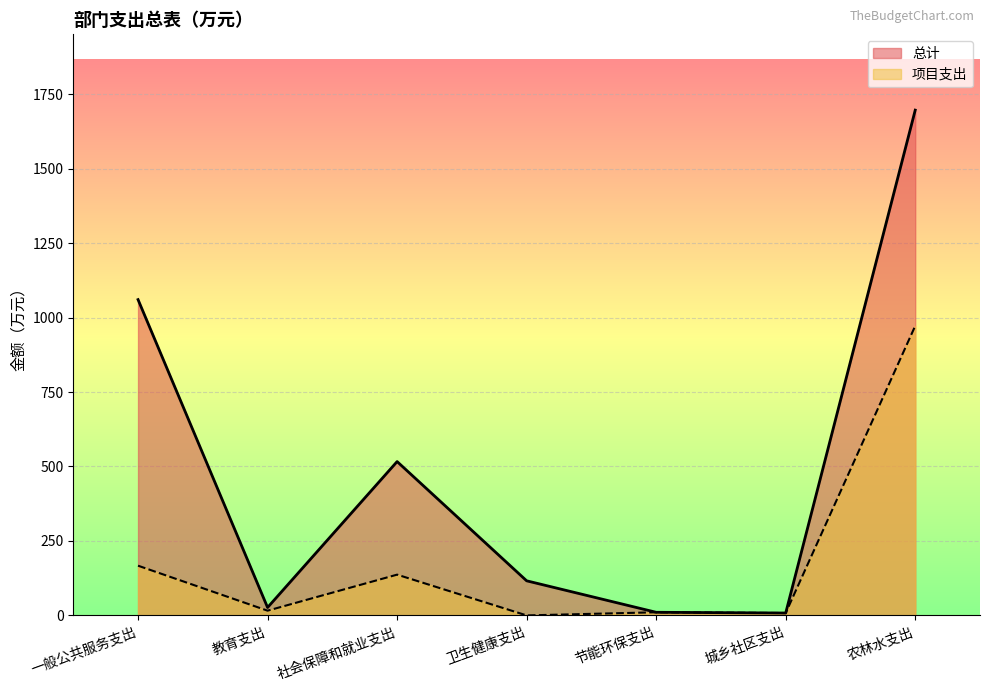

What is the total value across all series at 城乡社区支出?

16.0